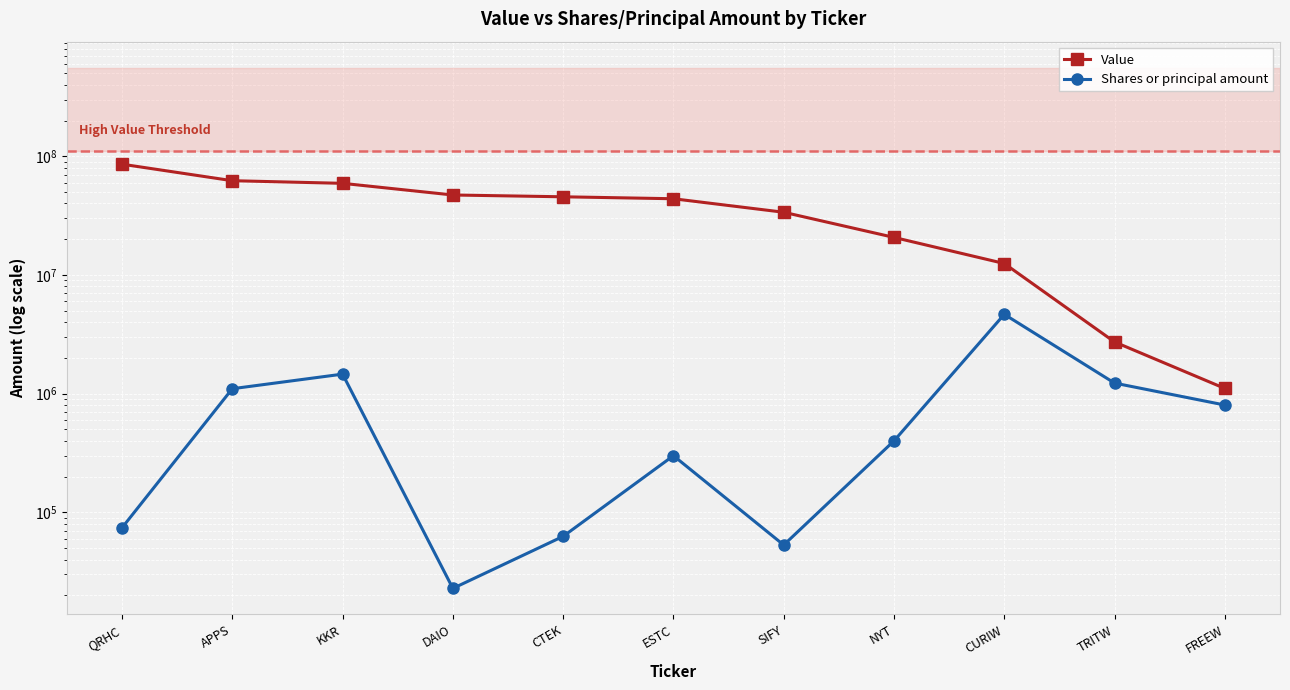

What is the highest value of the Shares or principal amount series?

4657030